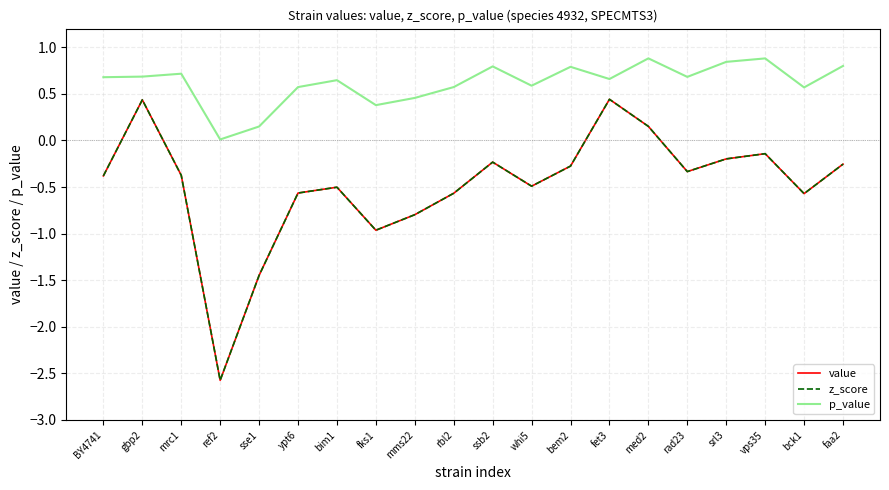

Is this an area chart (filled region under the line)?

No